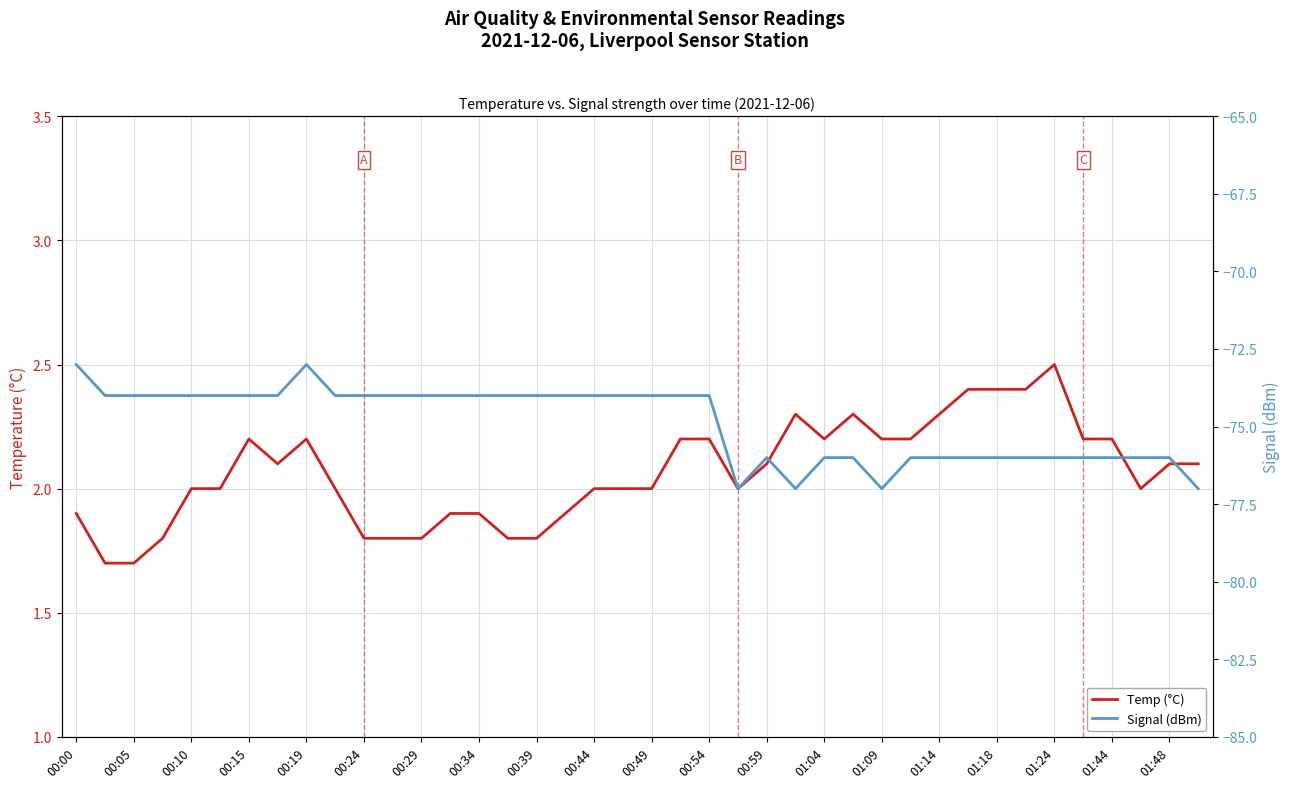

Is the value of Signal (dBm) at 22 greater than the value of Temp (°C) at 00:15?

No